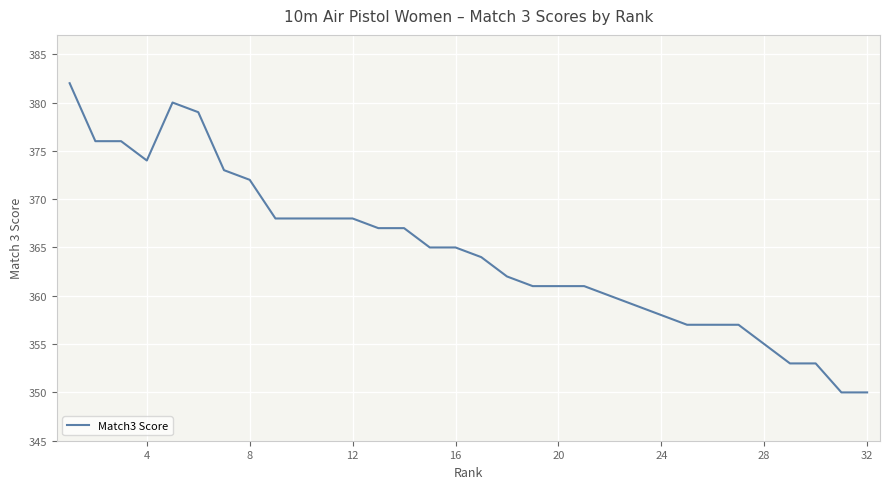

What is the minimum value shown in the chart?

350